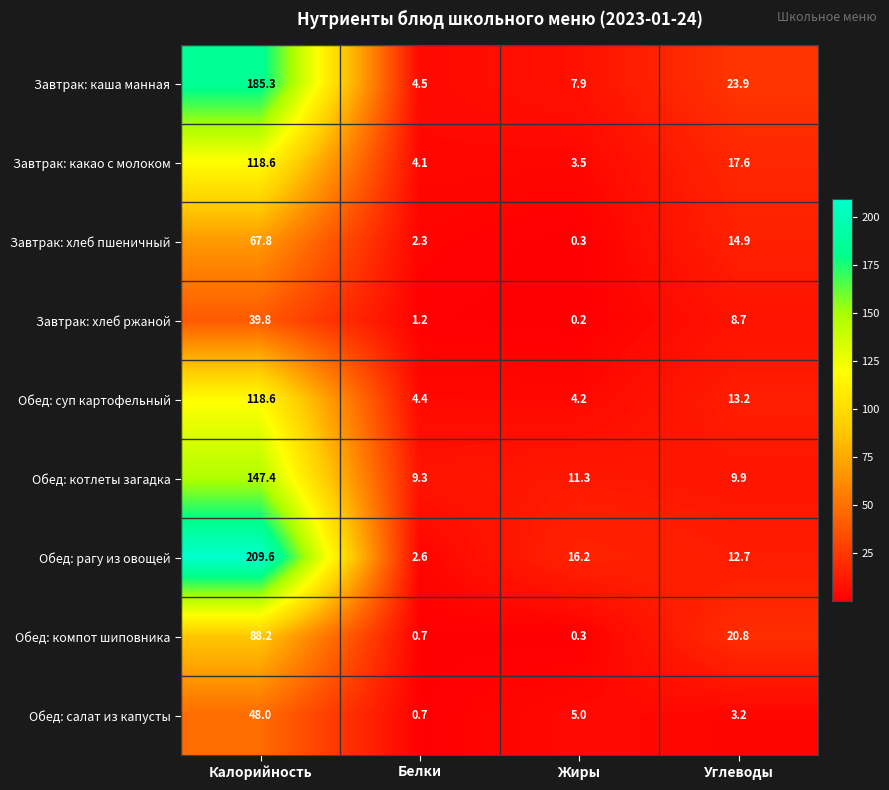

Which series has the largest range (max minus min)?

Обед: рагу из овощей